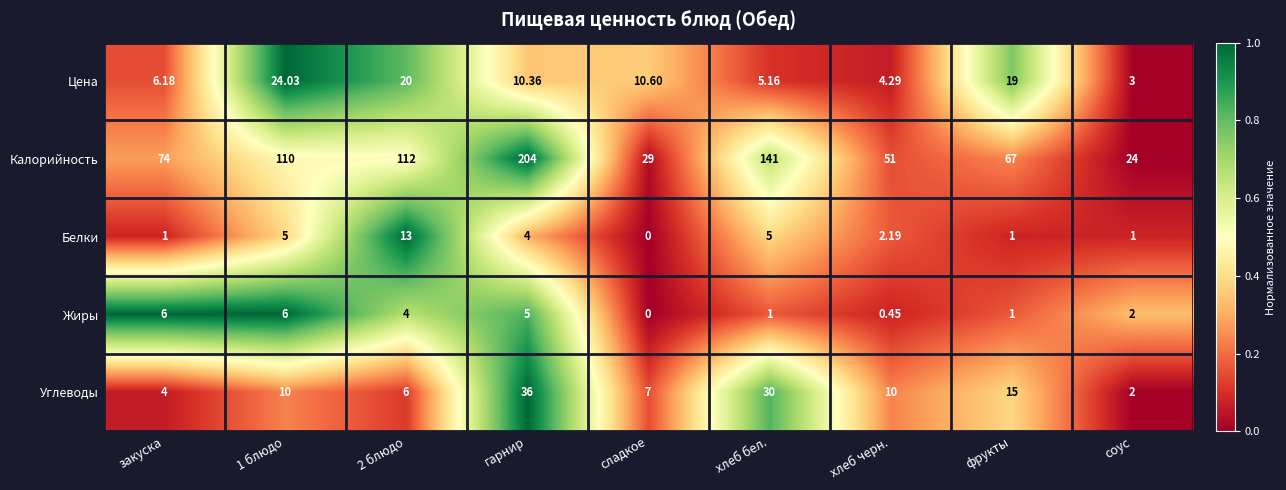

Which series has the largest total across all categories?

Калорийность